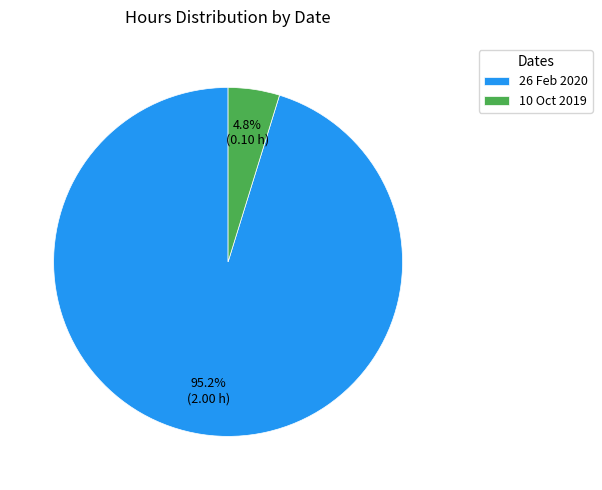

Is it true that 26 Feb 2020 is 95% of the pie?

True